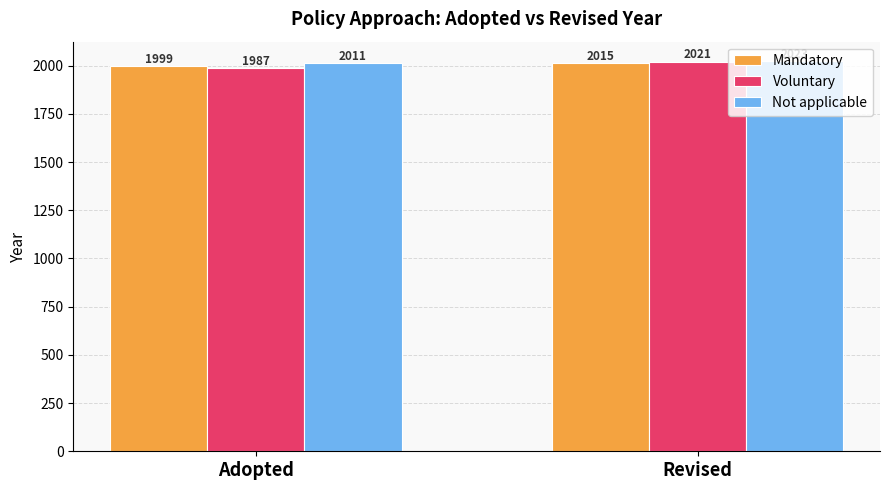

Count the Not applicable values in the range 2011 to 2023.

2